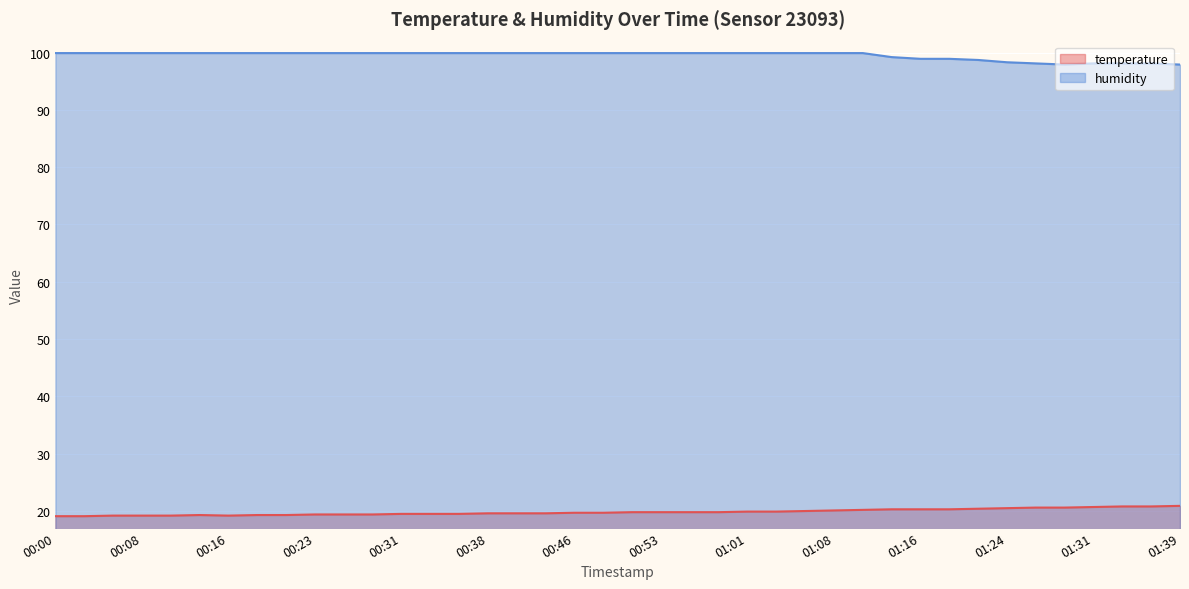

What is the value of the temperature point at the 21st from the left?

19.8